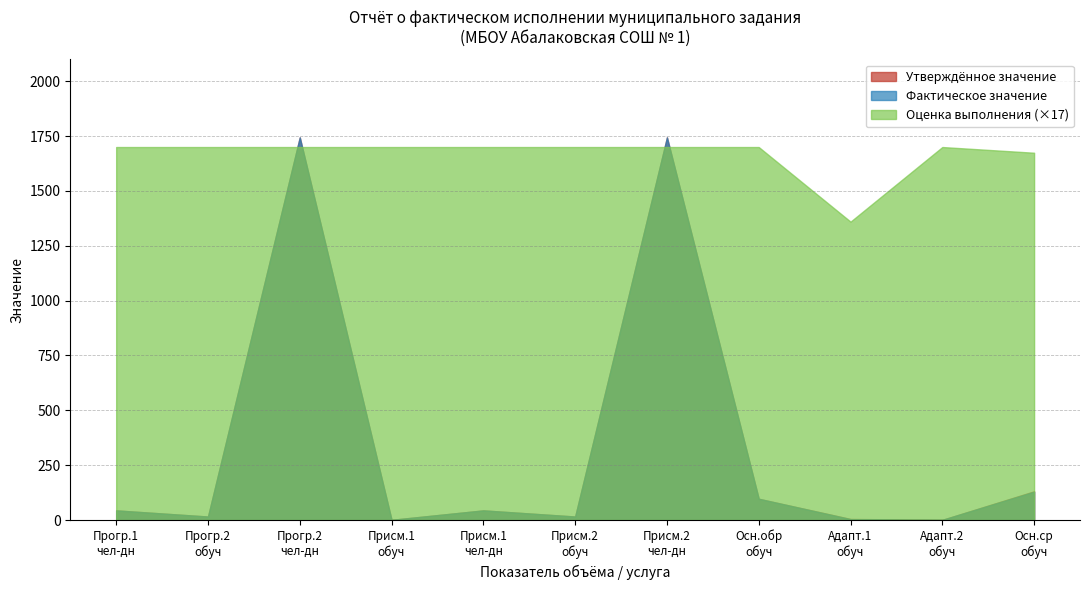

True or false: Утверждённое значение and Оценка выполнения (×17) cross at least once.

True